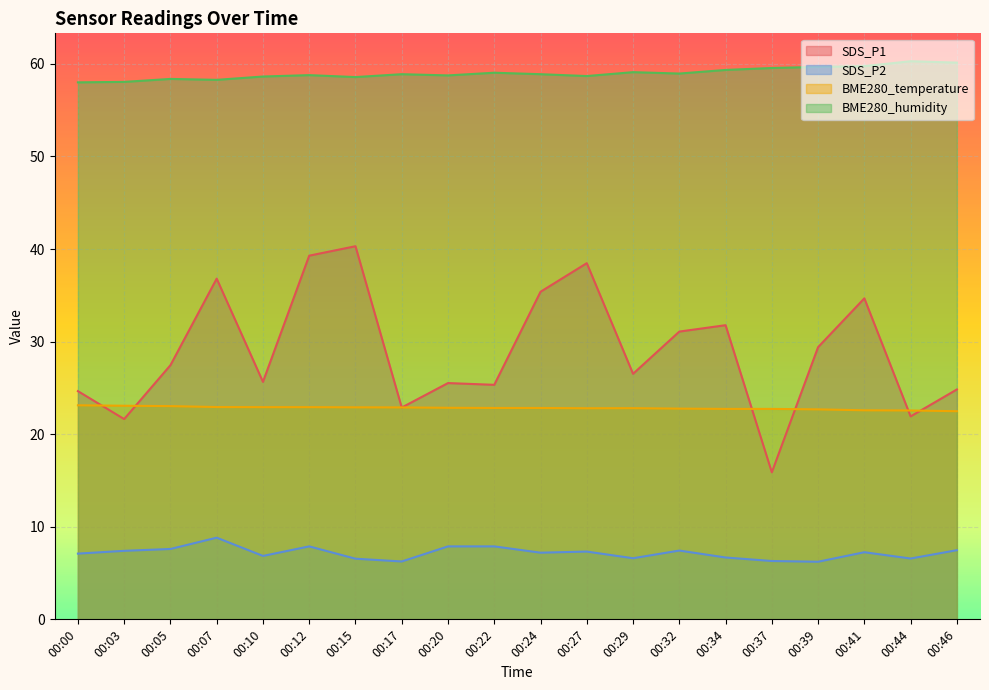

Between 00:03 and 00:05, which is larger?

00:05